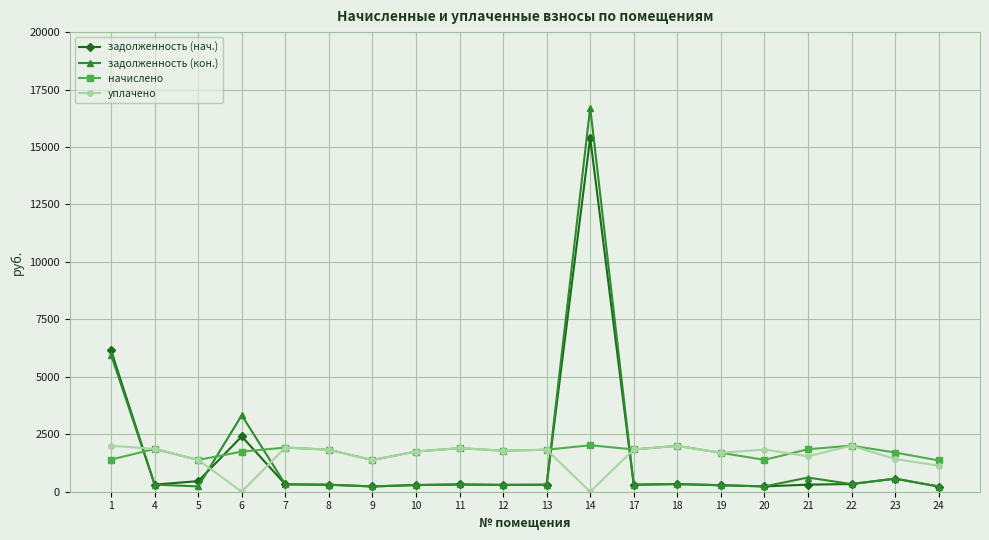

What is the difference between the highest and lowest values at 23?

1137.6